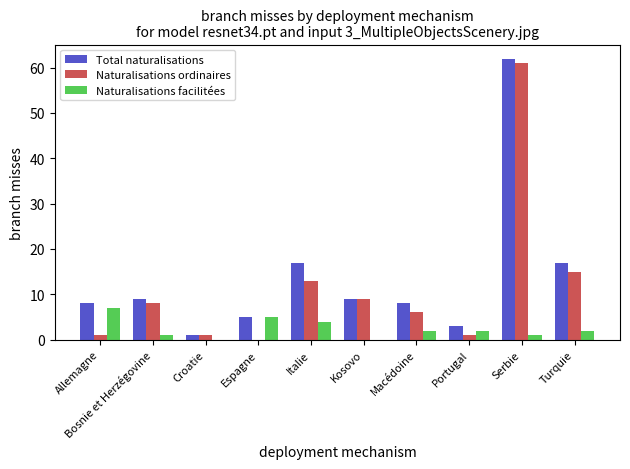

Which series changed the most between Bosnie et Herzégovine and Italie?

Total naturalisations